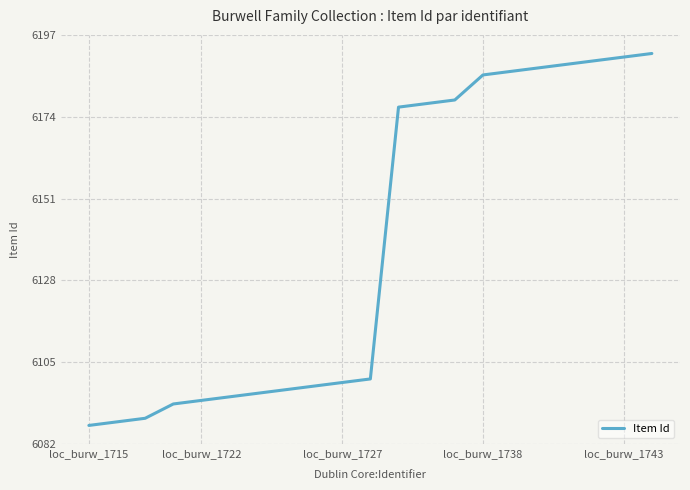

What is the minimum value shown in the chart?

6088